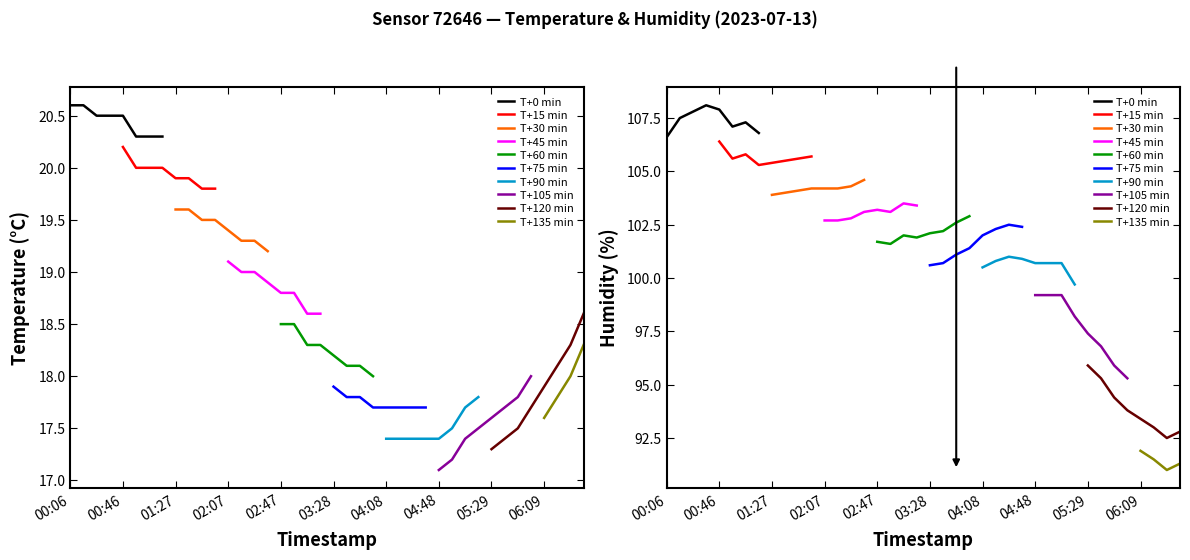

Which series changed the most between 00:36 and 01:57?

humidity